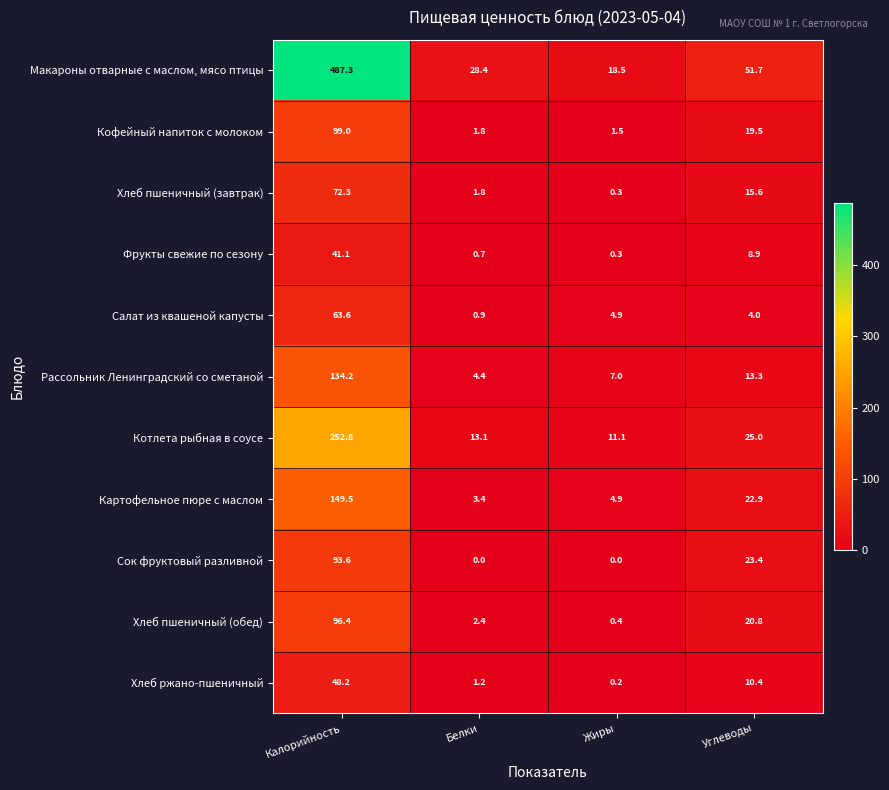

What is the spread (max minus min) of values at Углеводы?

47.7